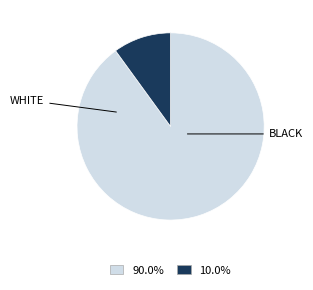

Is there a majority slice in this chart?

Yes